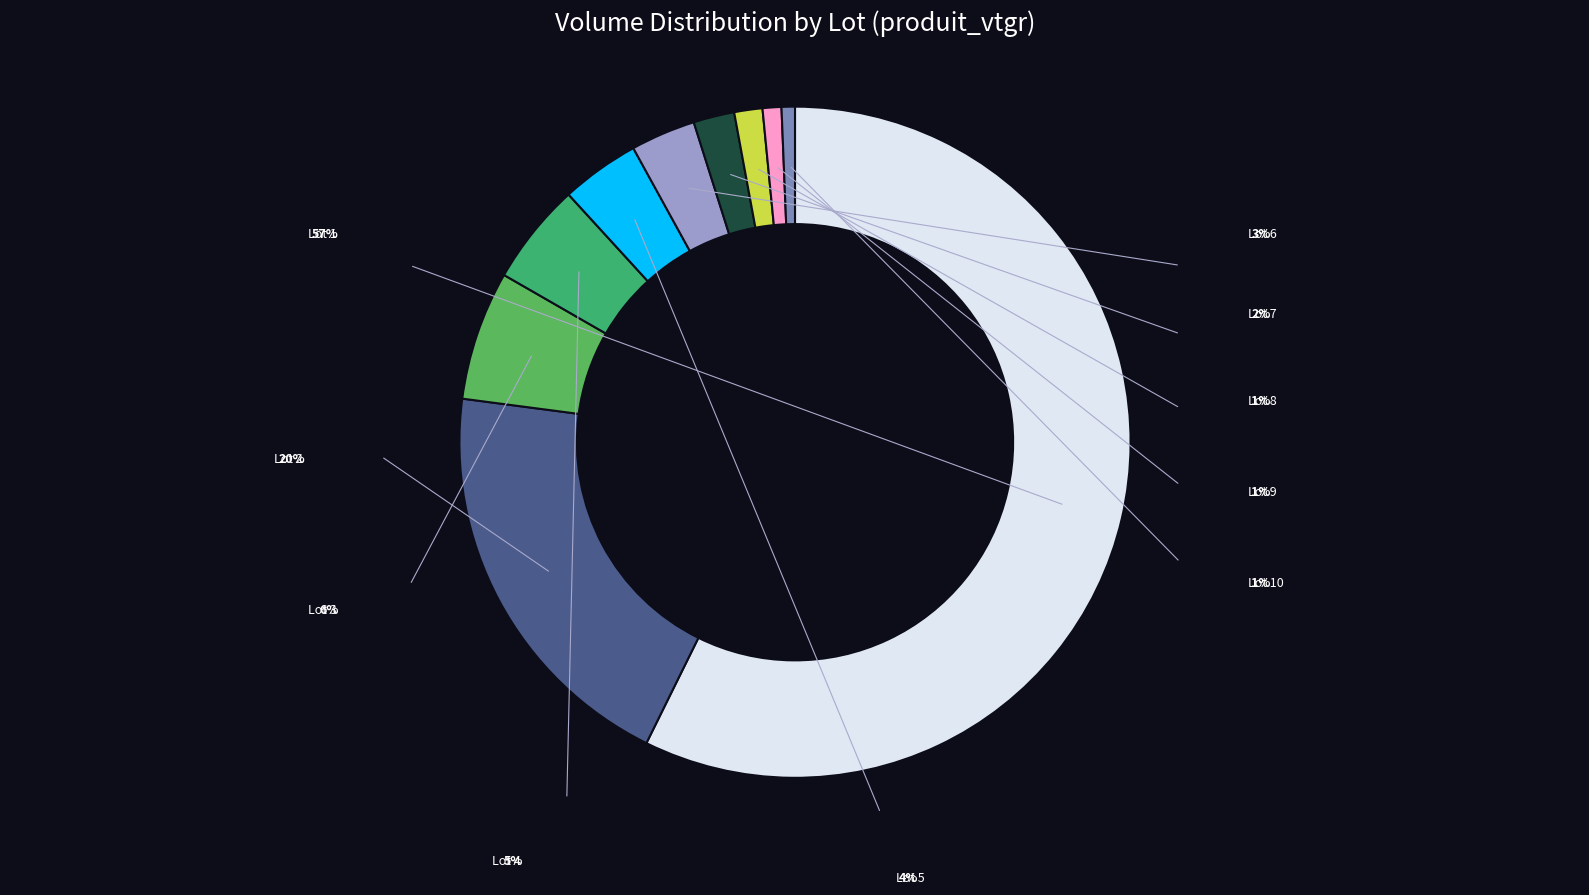

How many slices are in this pie chart?

10